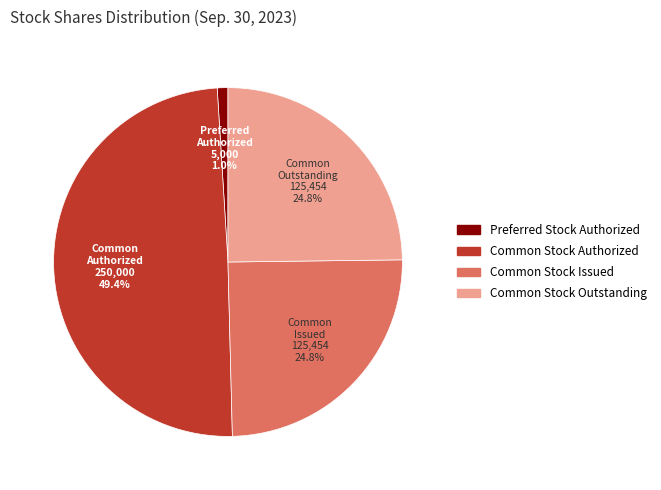

Is there any slice that represents more than half of the pie?

No